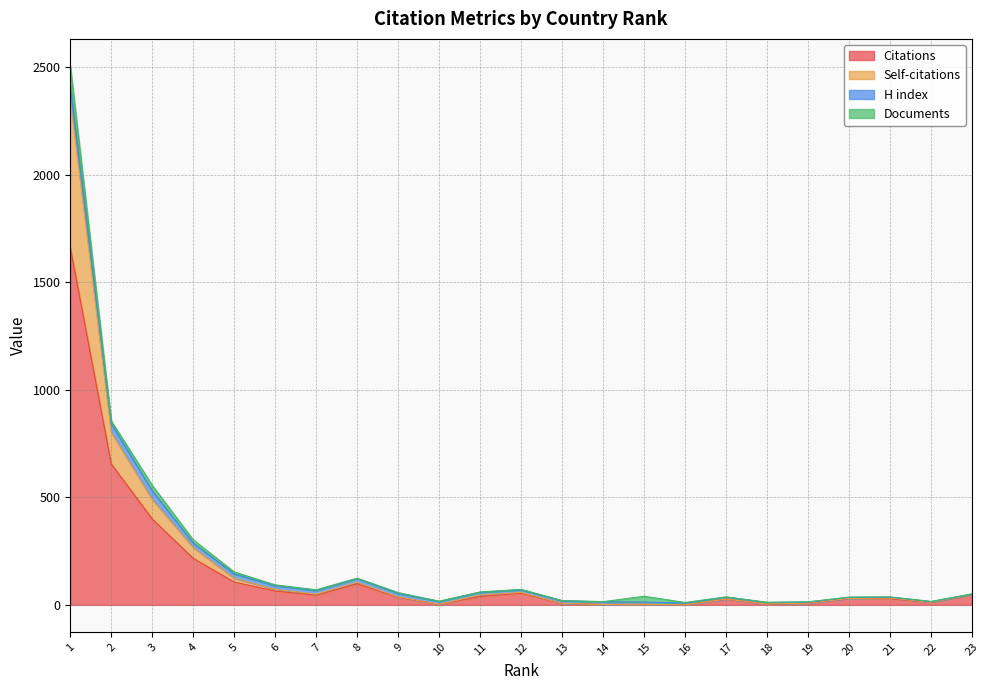

Where is Self-citations nearest to the value 1174?

2